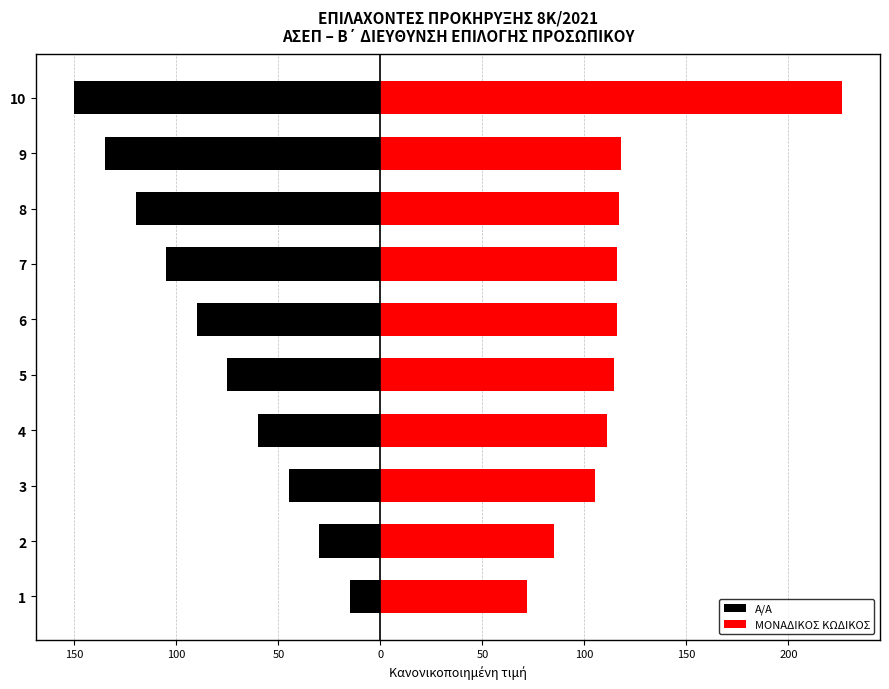

Which series has the largest total across all categories?

ΜΟΝΑΔΙΚΟΣ ΚΩΔΙΚΟΣ